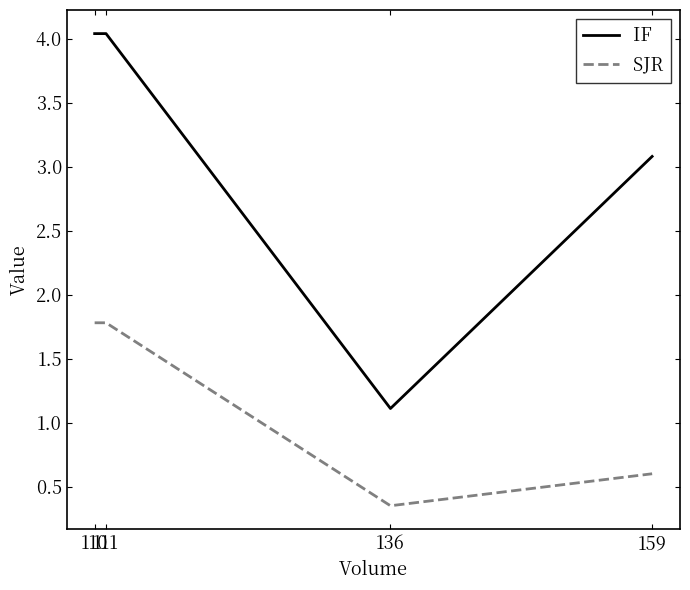

Which series has the largest range (max minus min)?

IF